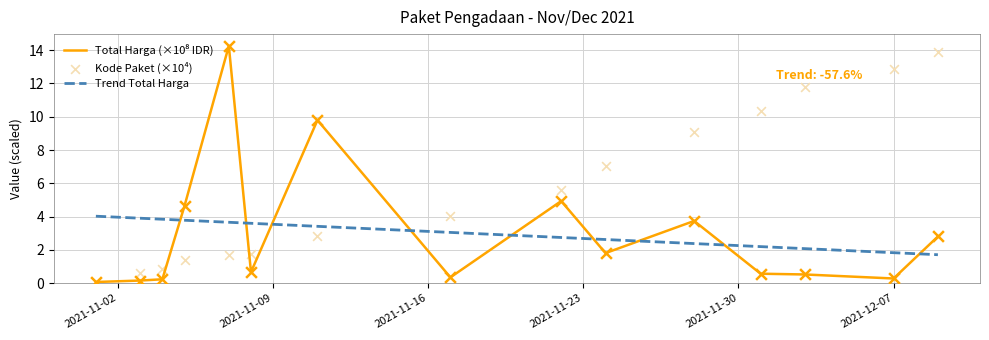

What are all the series names shown in the legend?

Total Harga (×10⁸ IDR), Trend Total Harga, Kode Paket (×10⁴)